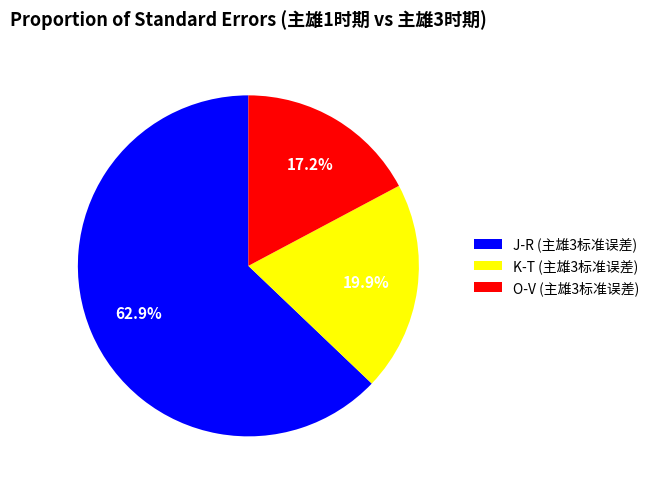

Does any single category account for the majority?

Yes